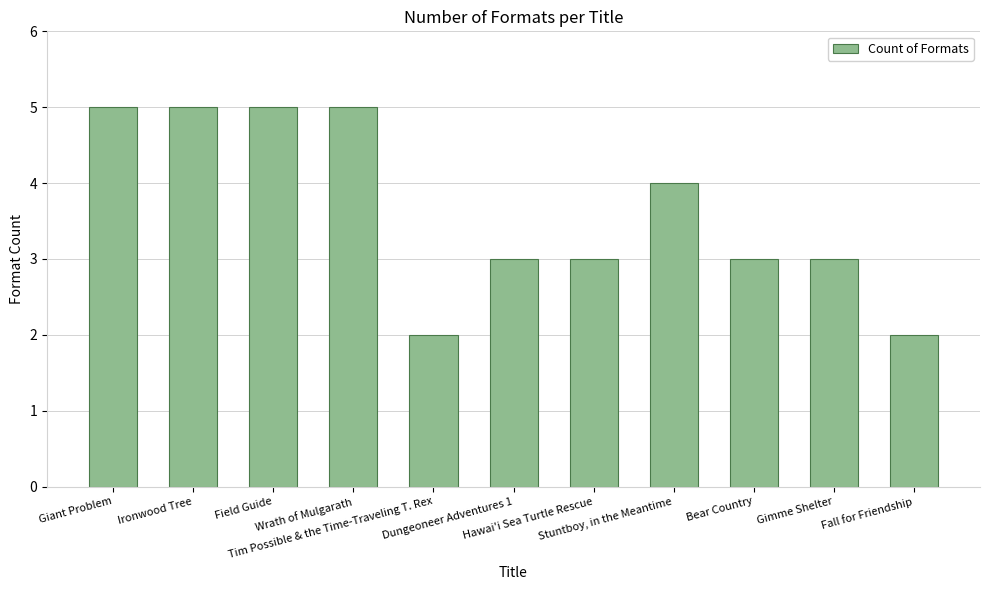

What is the average value?

4